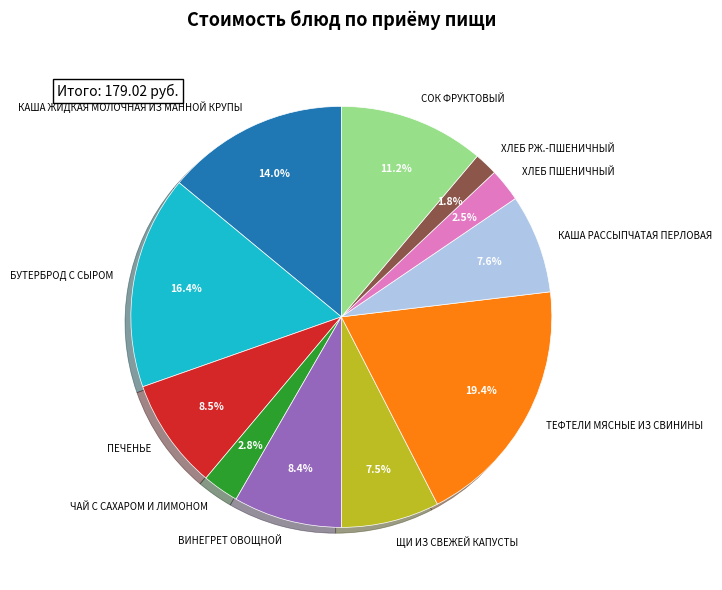

To the nearest percent, what is the average slice percentage?

9%